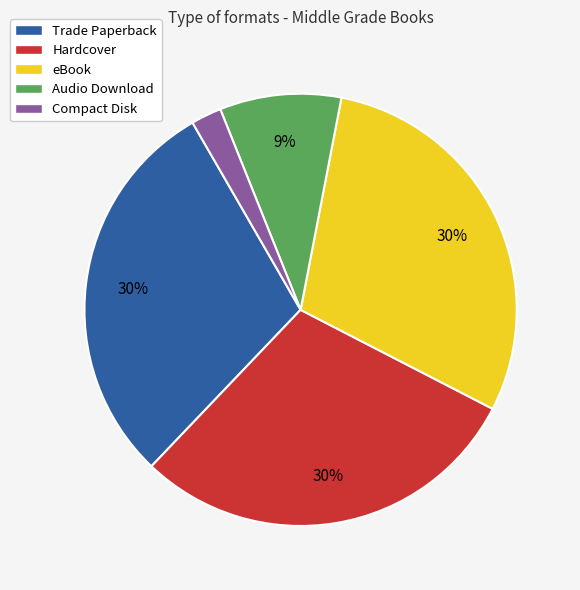

To the nearest percent, what portion does Trade Paperback represent?

30%